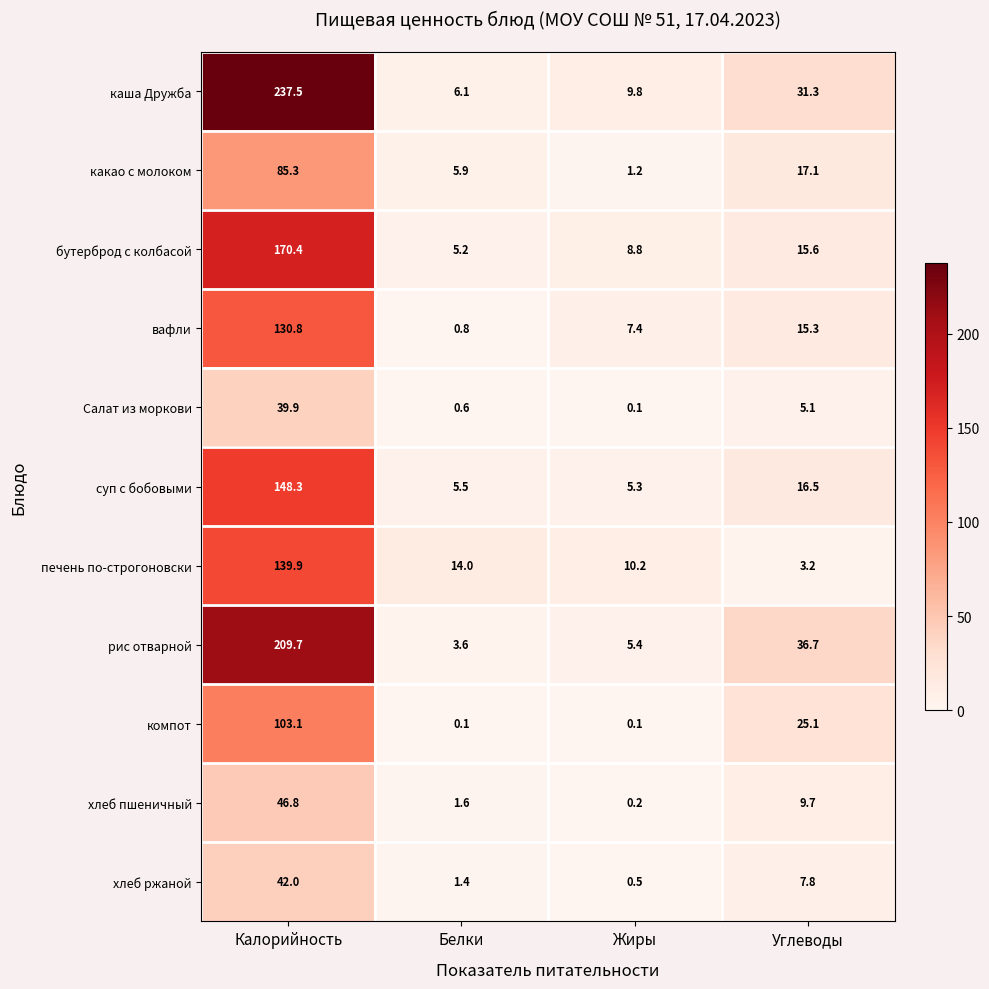

What is the total value across all series at Углеводы?

183.4